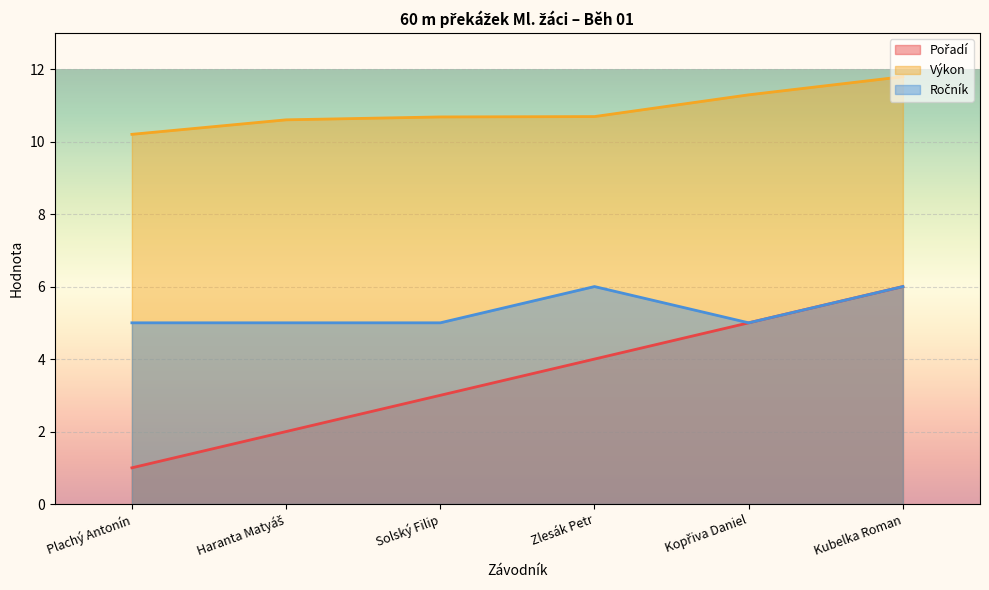

How many lines are shown in the chart?

3